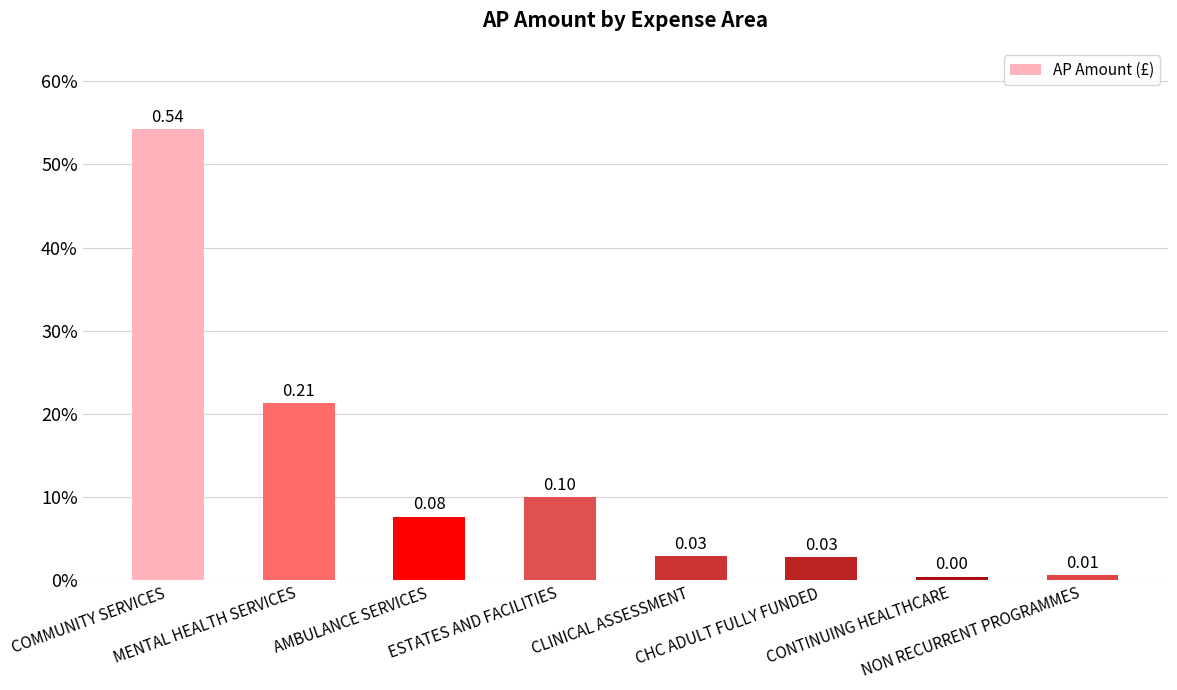

Rank the categories by value from lowest to highest.

CONTINUING HEALTHCARE, NON RECURRENT PROGRAMMES, CHC ADULT FULLY FUNDED, CLINICAL ASSESSMENT, AMBULANCE SERVICES, ESTATES AND FACILITIES, MENTAL HEALTH SERVICES, COMMUNITY SERVICES